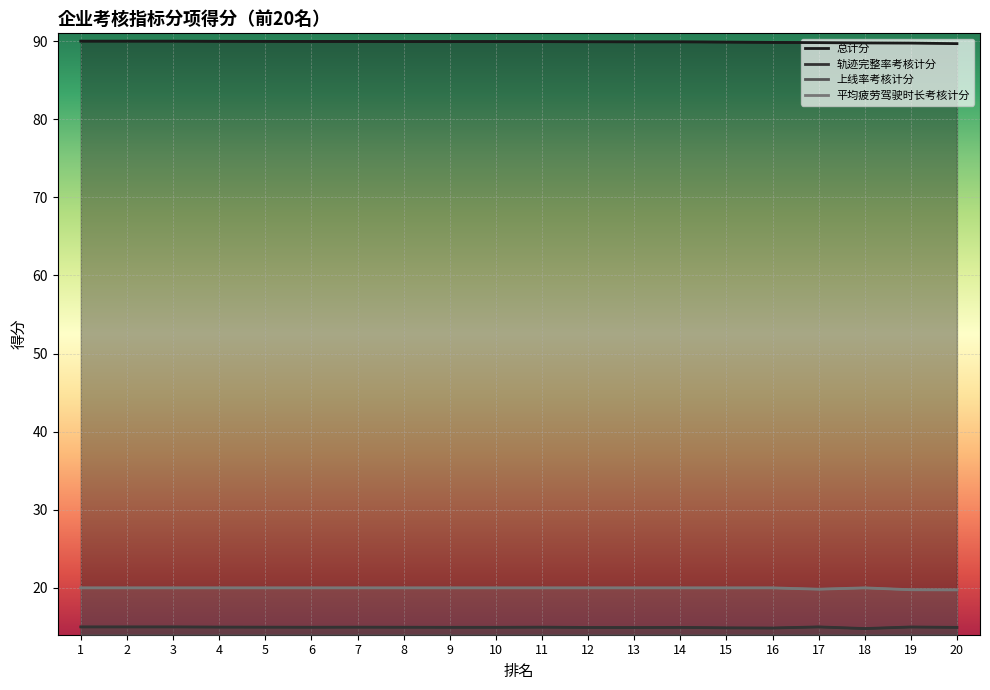

What is the sum of all 轨迹完整率考核计分 values?

299.0